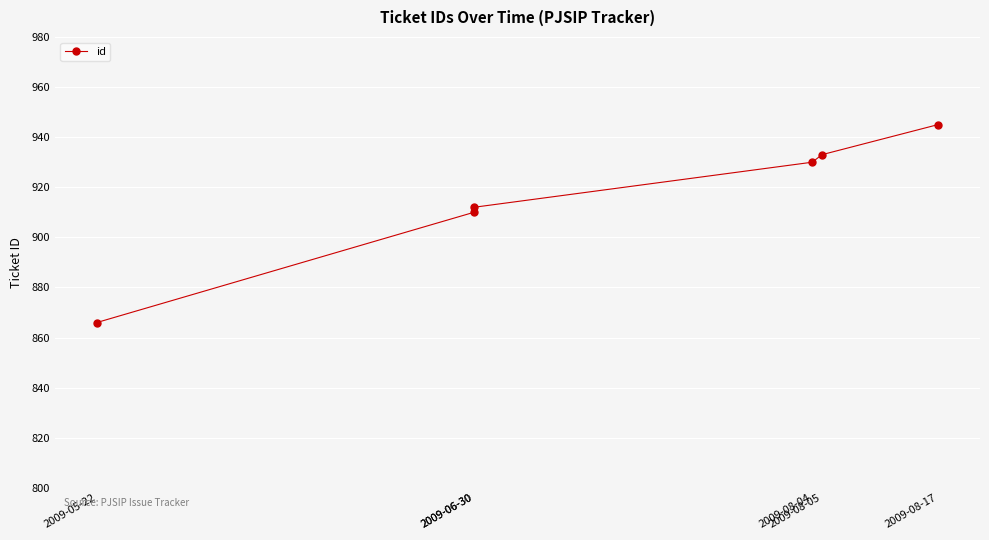

Reading left to right, transcribe all the data shown in this chart.

866	910	912	930	933	945